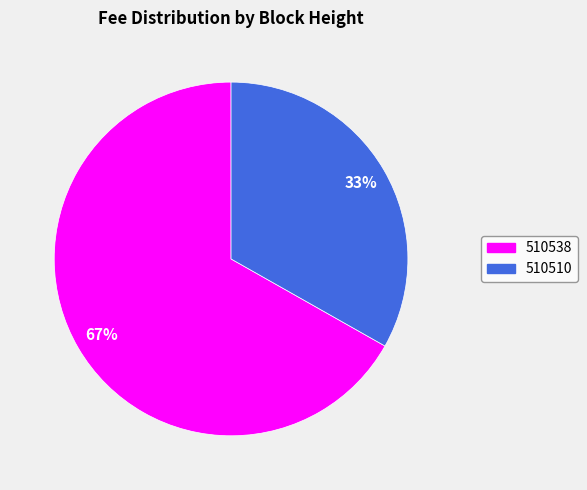

Rank the categories by value from lowest to highest.

510510, 510538